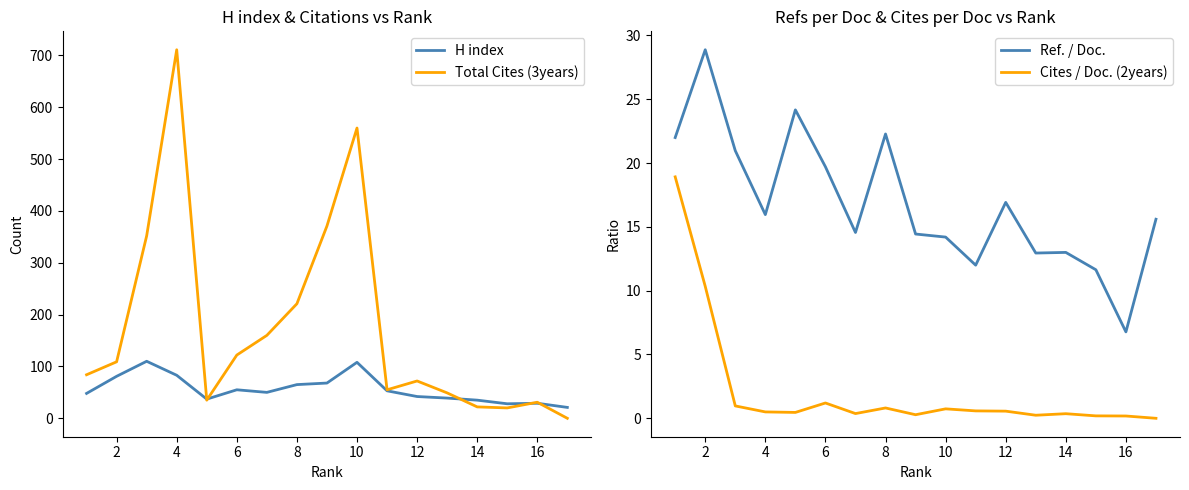

Count the number of data series in this chart.

4